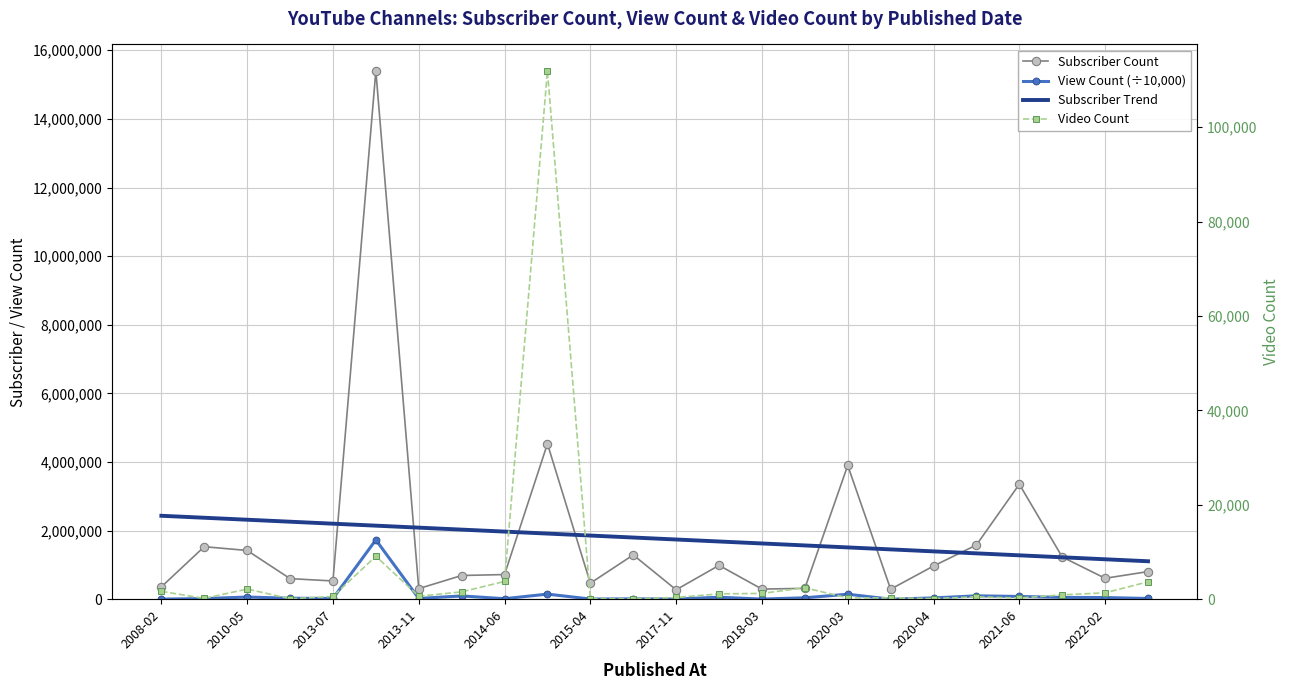

True or false: View Count (÷10,000) and Subscriber Trend cross at least once.

False